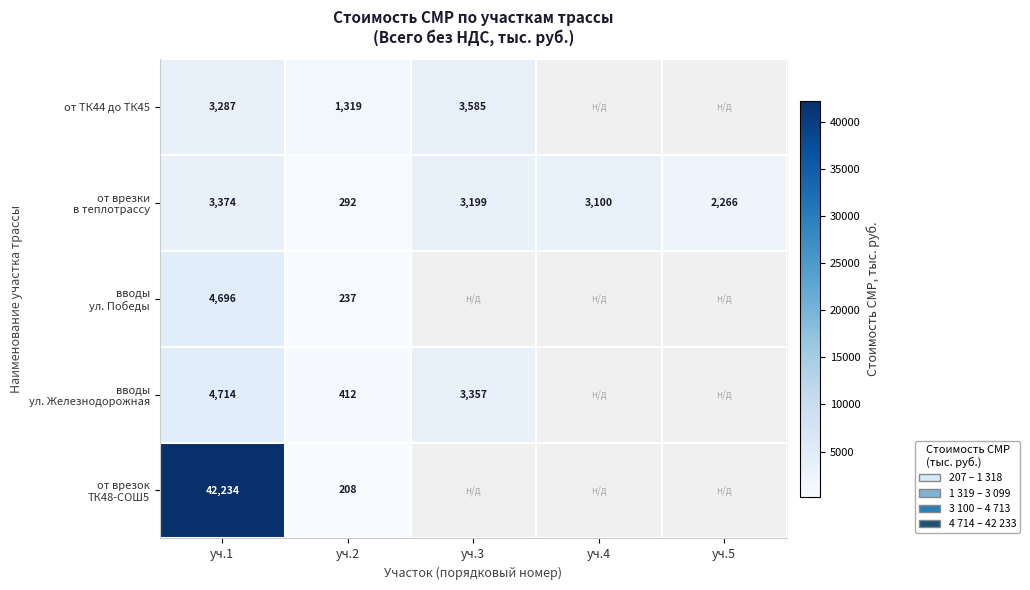

What is the total value across all series at уч.1?

58305.0